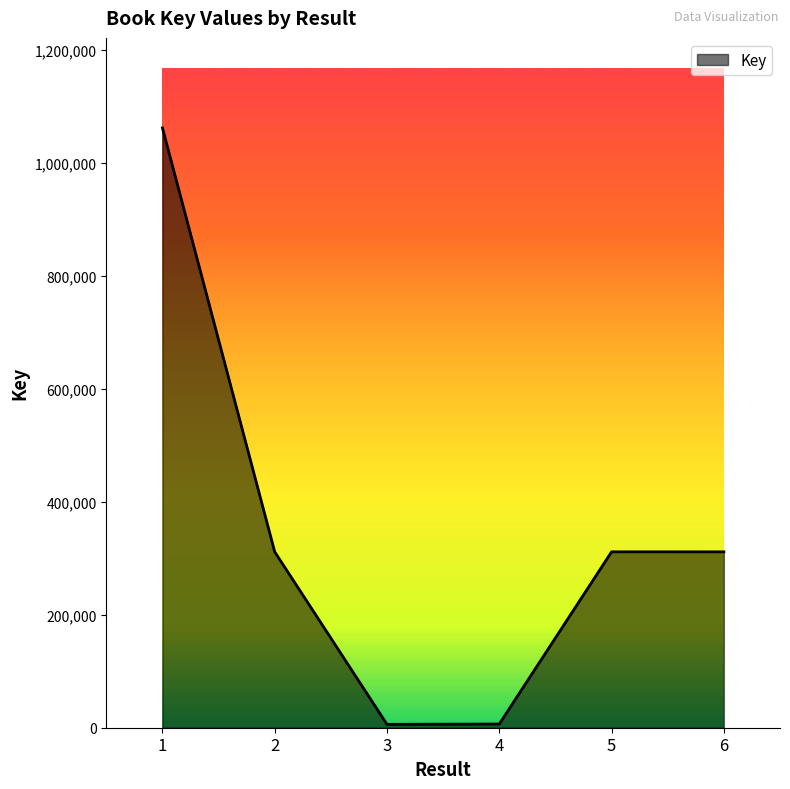

What is the change in value from 1 to 4?

-1055129